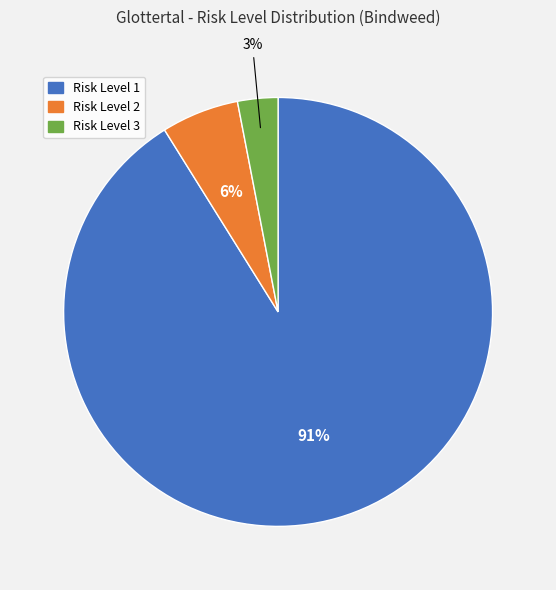

How many segments does this pie chart have?

3